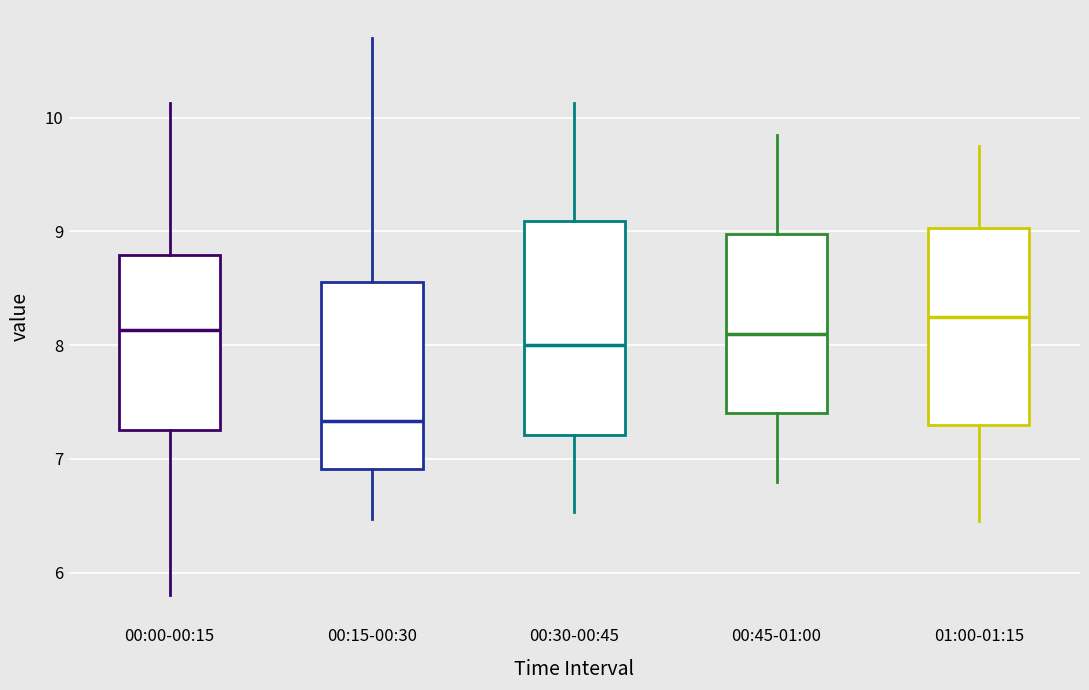

Which box is the tallest, from its lower edge to its upper edge?

00:30-00:45